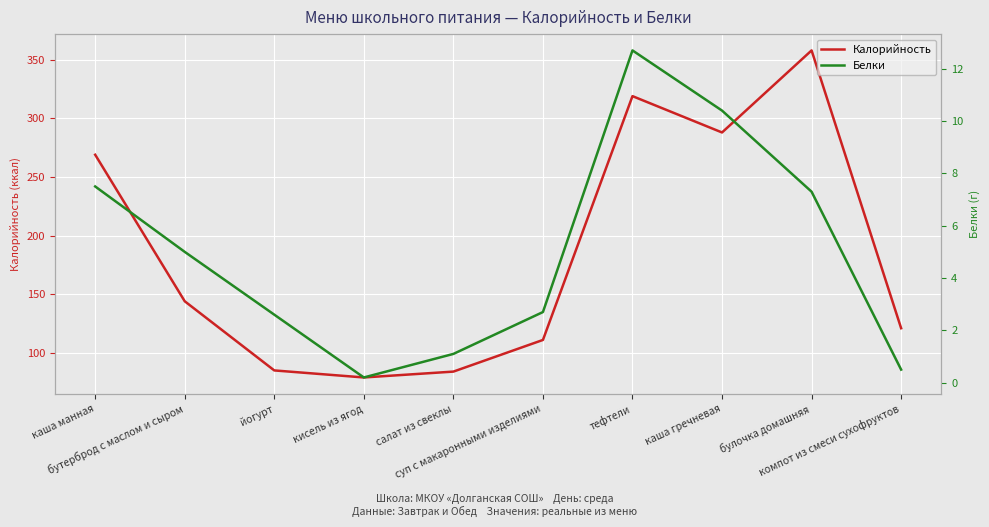

What is the label of the 5th point from the left?

салат из свеклы